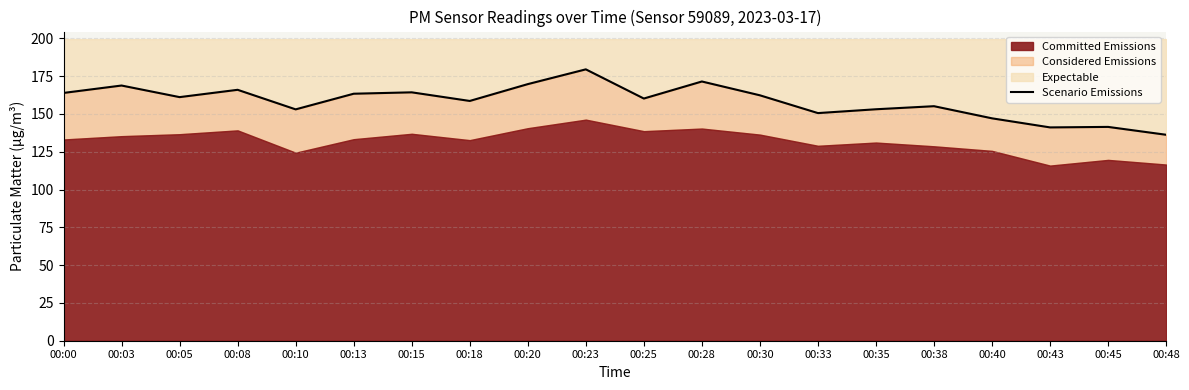

Does the chart display data point markers on the line(s)?

No